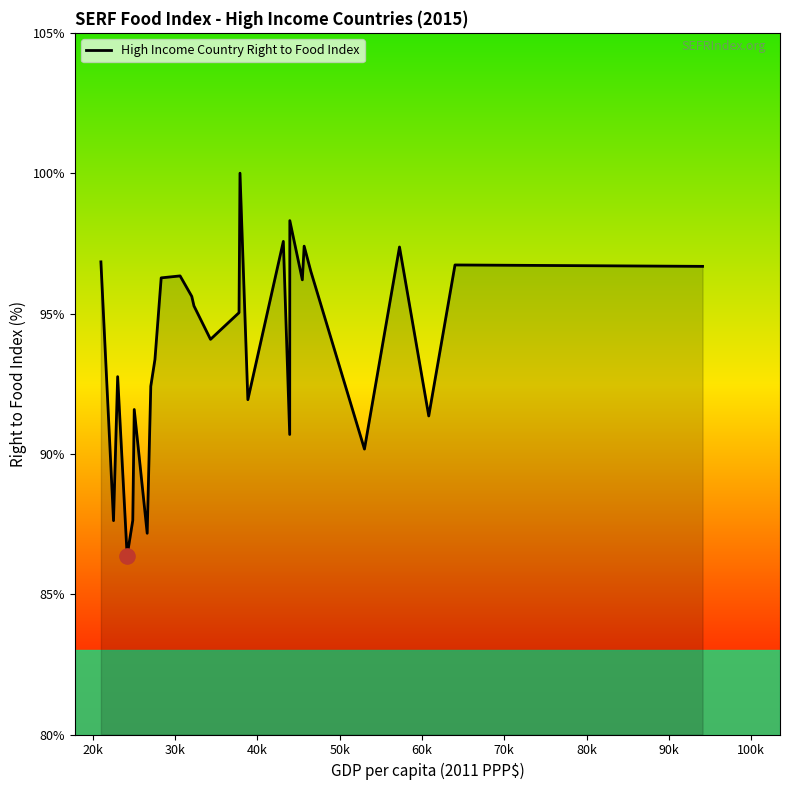

What is the minimum value shown in the chart?

86.4